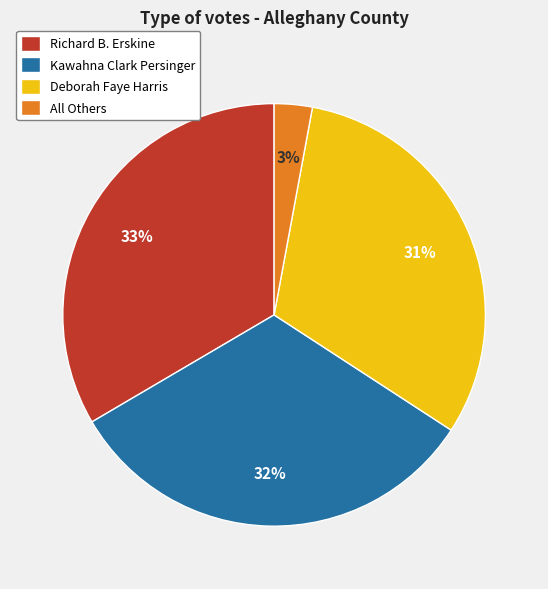

Rank the categories by value from lowest to highest.

All Others, Deborah Faye Harris, Kawahna Clark Persinger, Richard B. Erskine